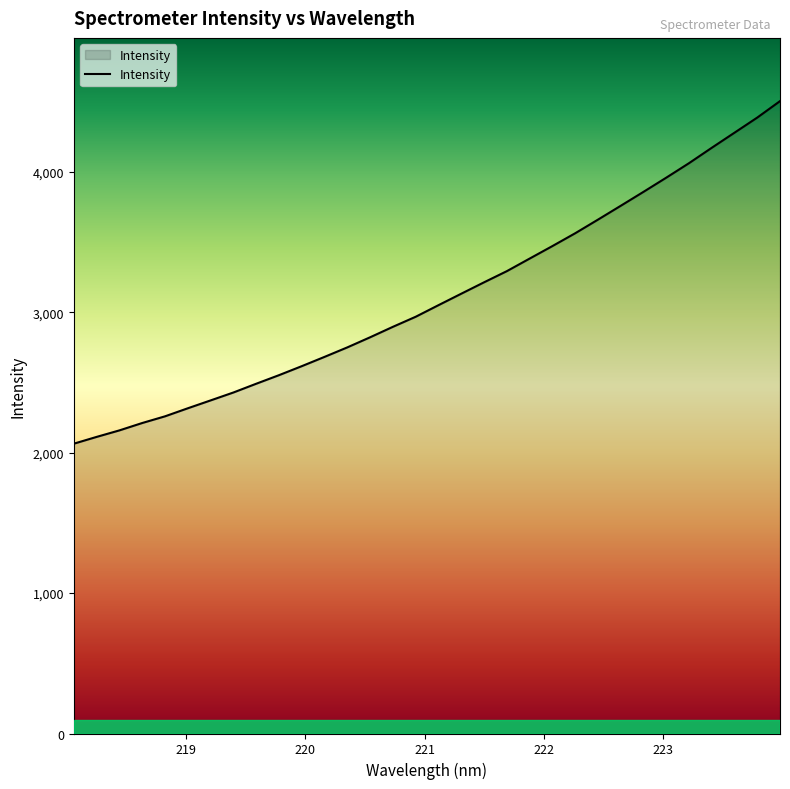

What is the minimum value shown in the chart?

2063.7